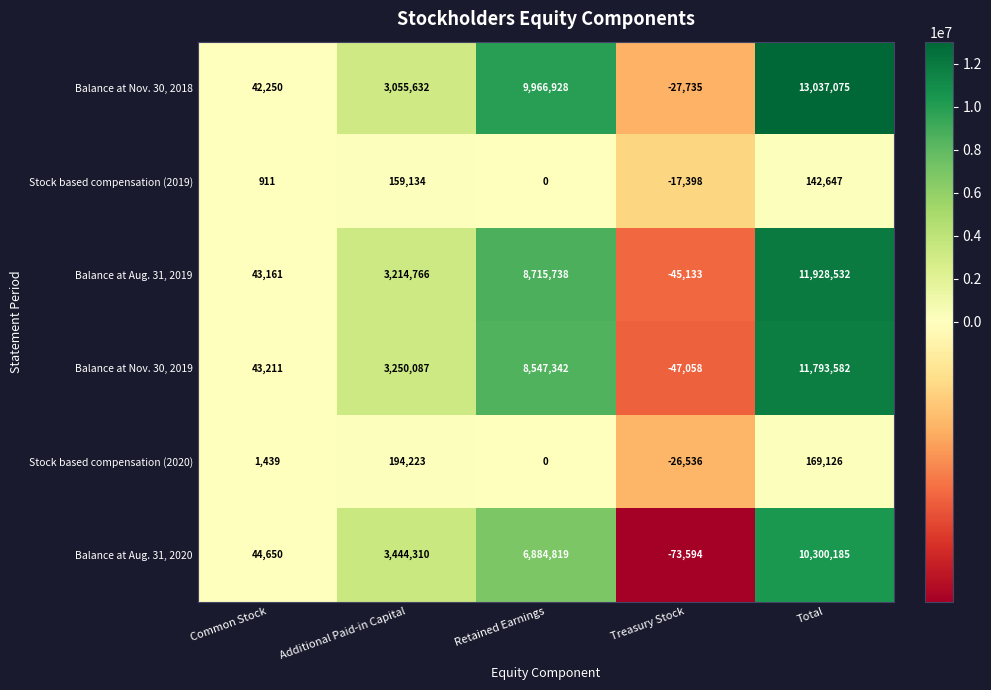

Which series has the widest spread of values?

Balance at Nov. 30, 2018